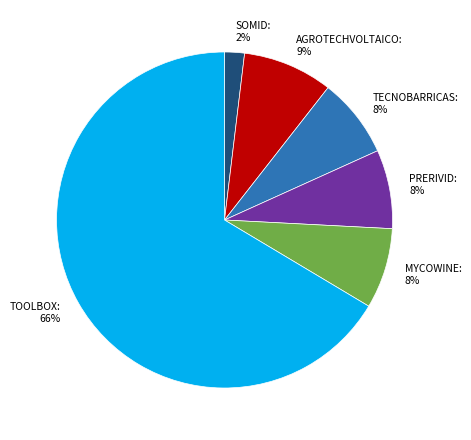

To the nearest percent, what is the combined percentage of SOMID: 2% and AGROTECHVOLTAICO: 9%?

11%